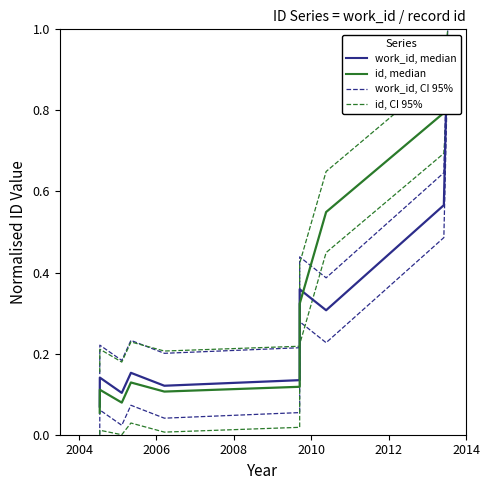

At 2014, list the series in order from largest to smallest.

id, CI 95%, work_id, CI 95%, work_id, median, id, median